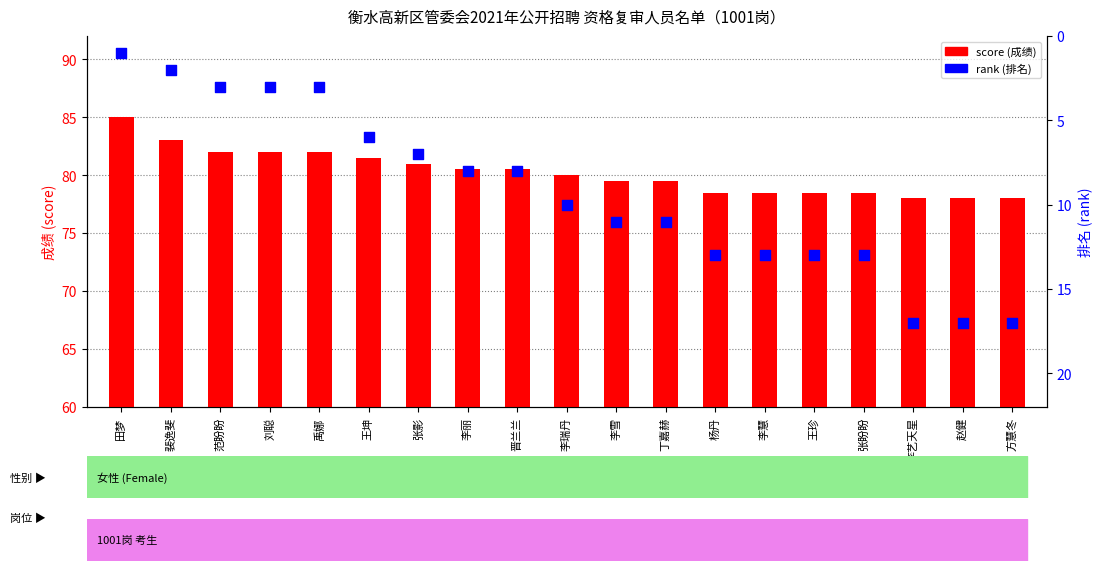

Which series reaches the maximum Y coordinate?

score